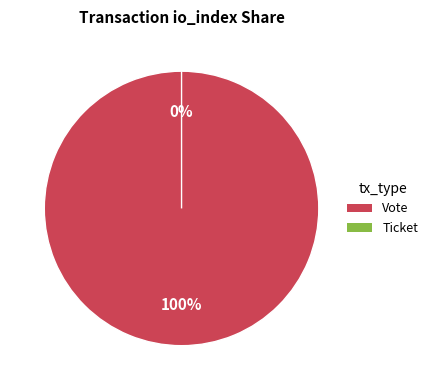

To the nearest percent, what portion does Vote (io_index=1) represent?

100%